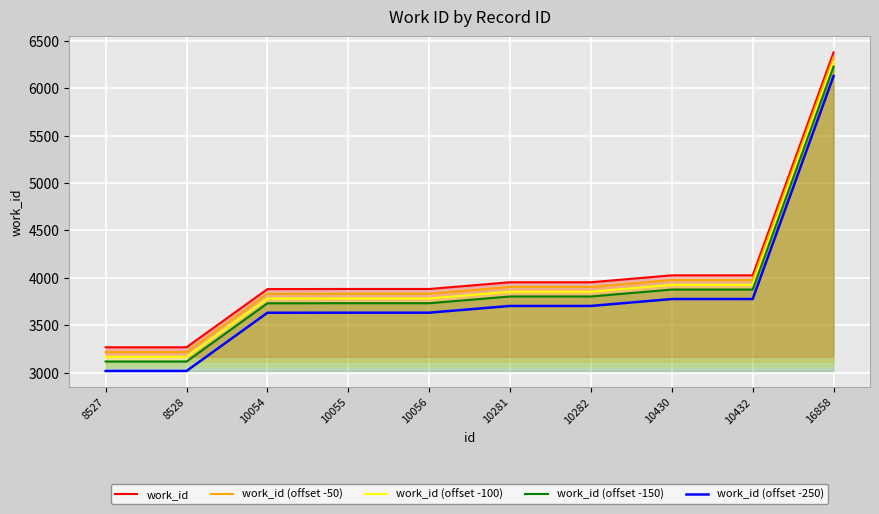

Does the chart display data point markers on the line(s)?

No